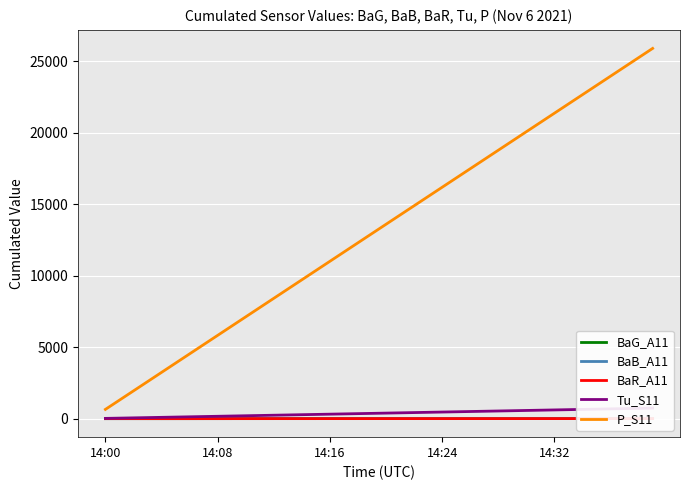

How many data points in BaR_A11 are above 1?

30